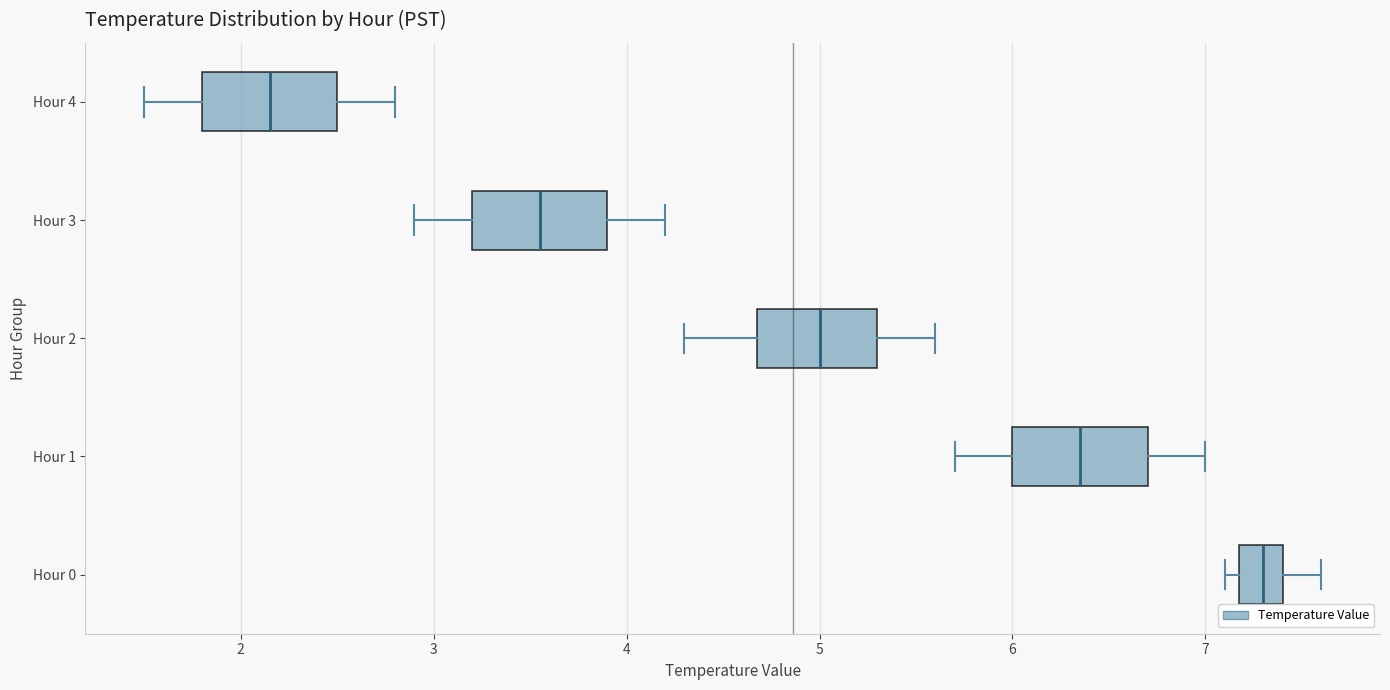

Which box's median line is the furthest to the right?

Hour 0